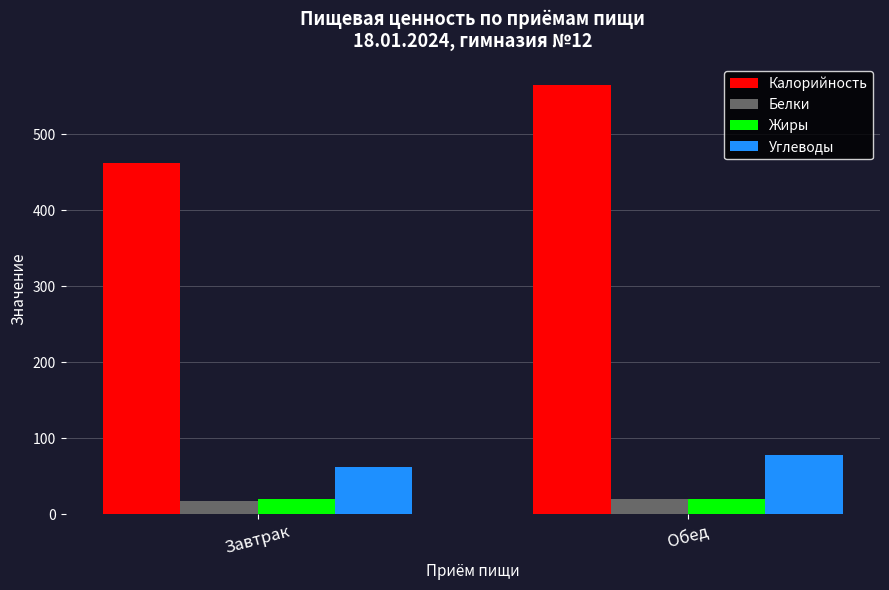

What position from the right is Обед?

1